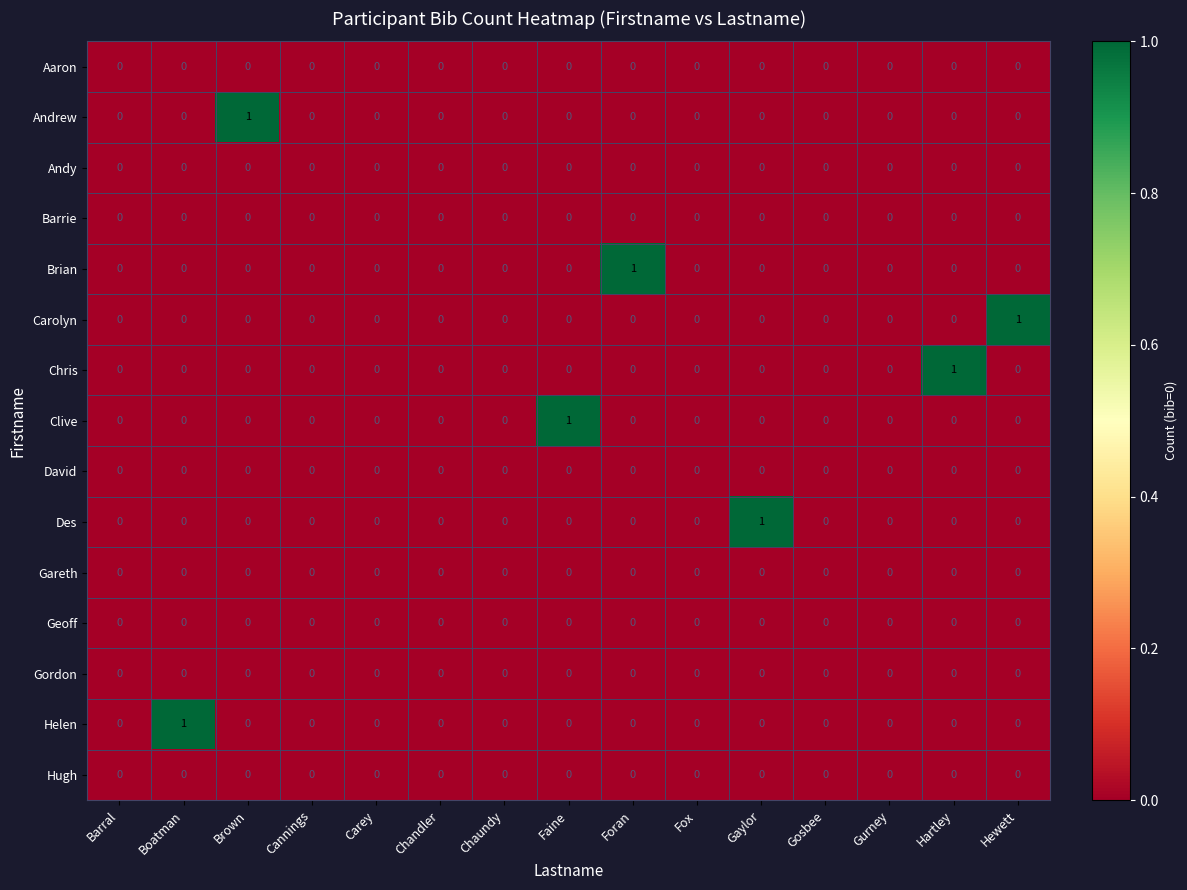

How many series are shown in this chart?

15